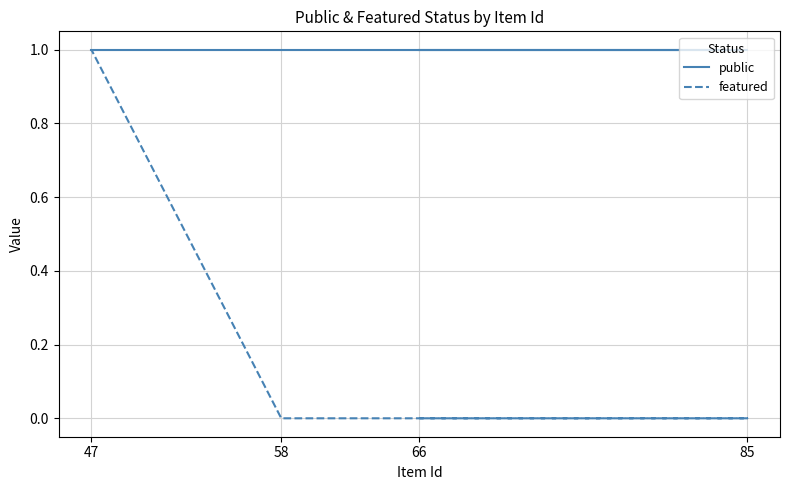

True or false: featured has more than 2 interior local peaks.

False